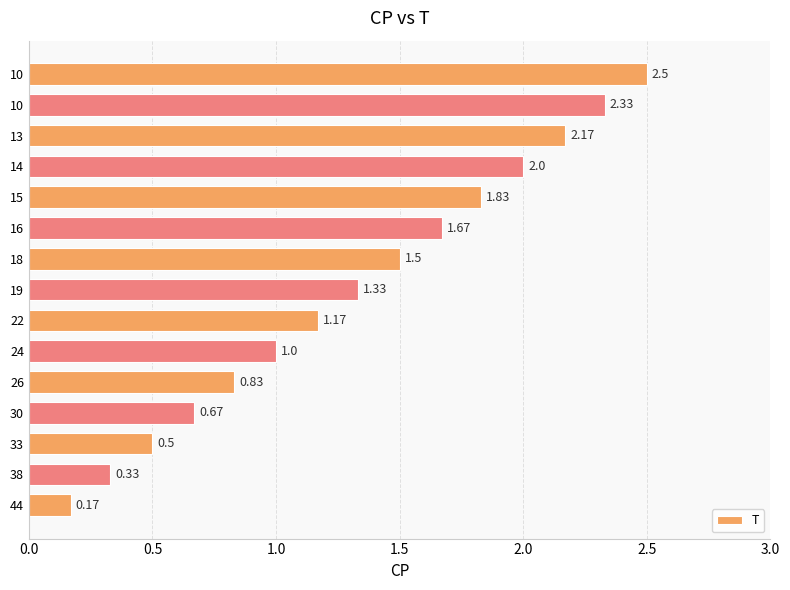

What is the greatest value displayed?

2.5